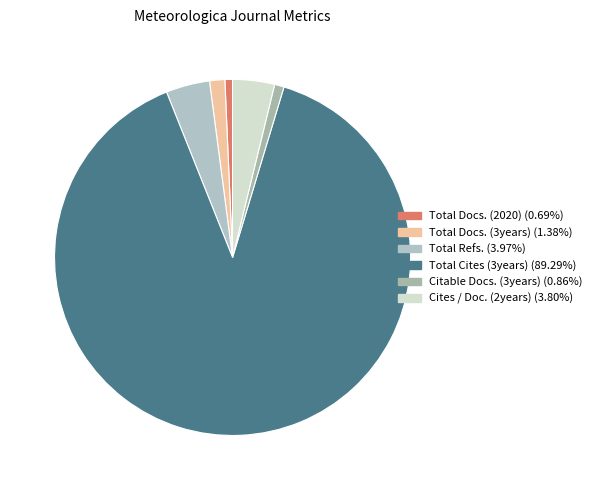

True or false: Total Docs. (2020) accounts for 7% of the total.

False